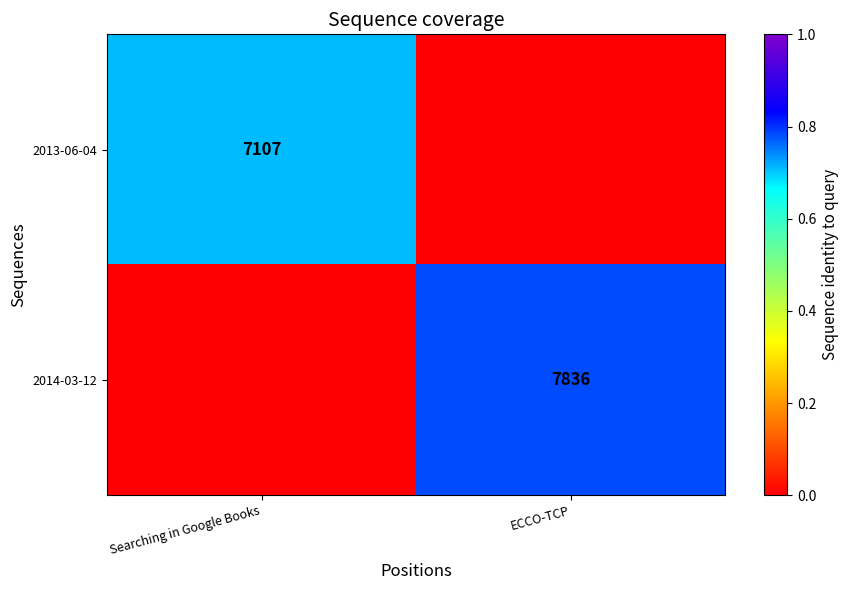

Is it true that 2013-06-04 equals 4842 at Searching in Google Books?

False